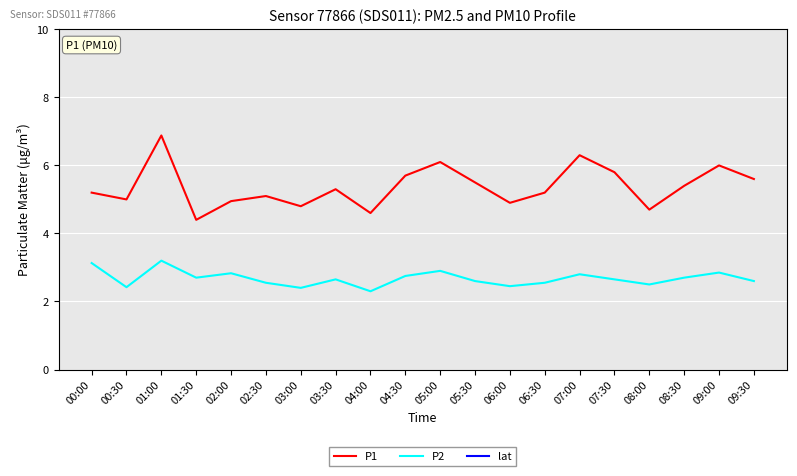

What is the label of the 14th point from the left?

06:30